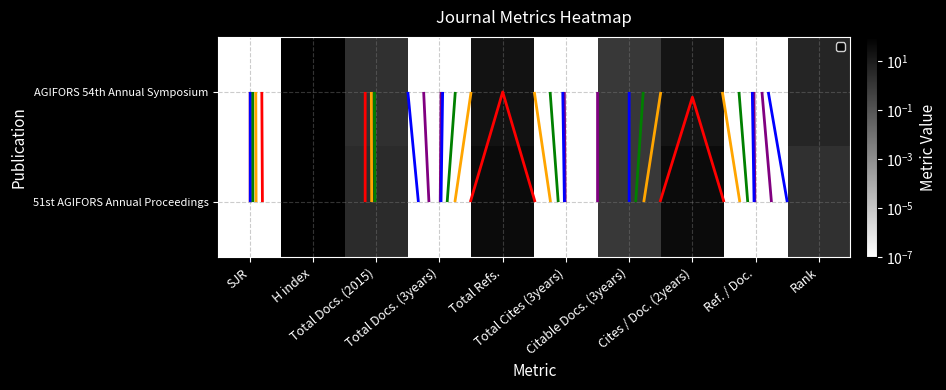

How many data points in 51st AGIFORS Annual Proceedings are above 2?

4